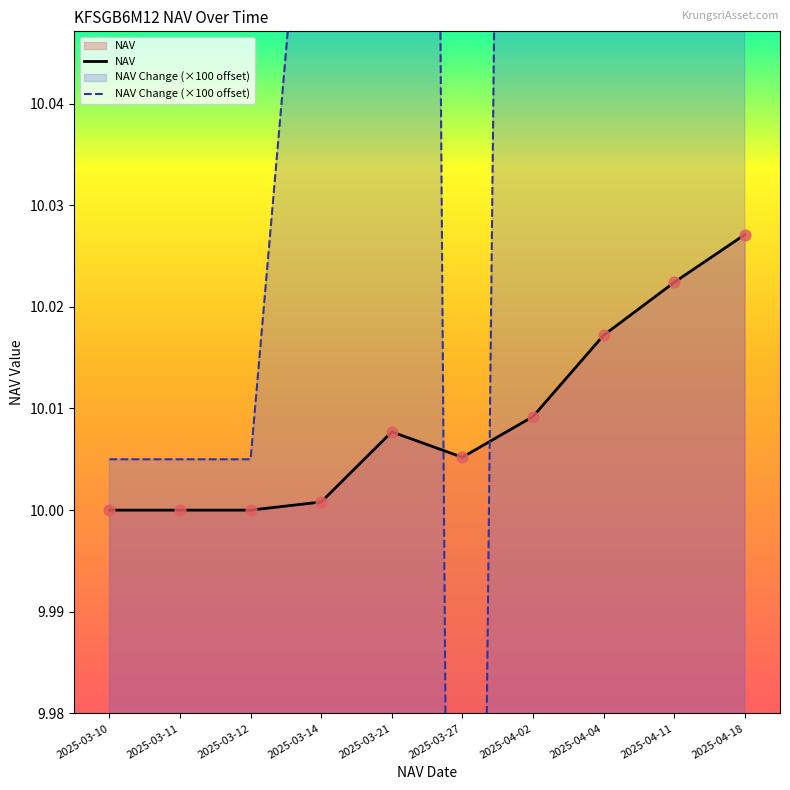

At how many categories does at least one series exceed 10?

10